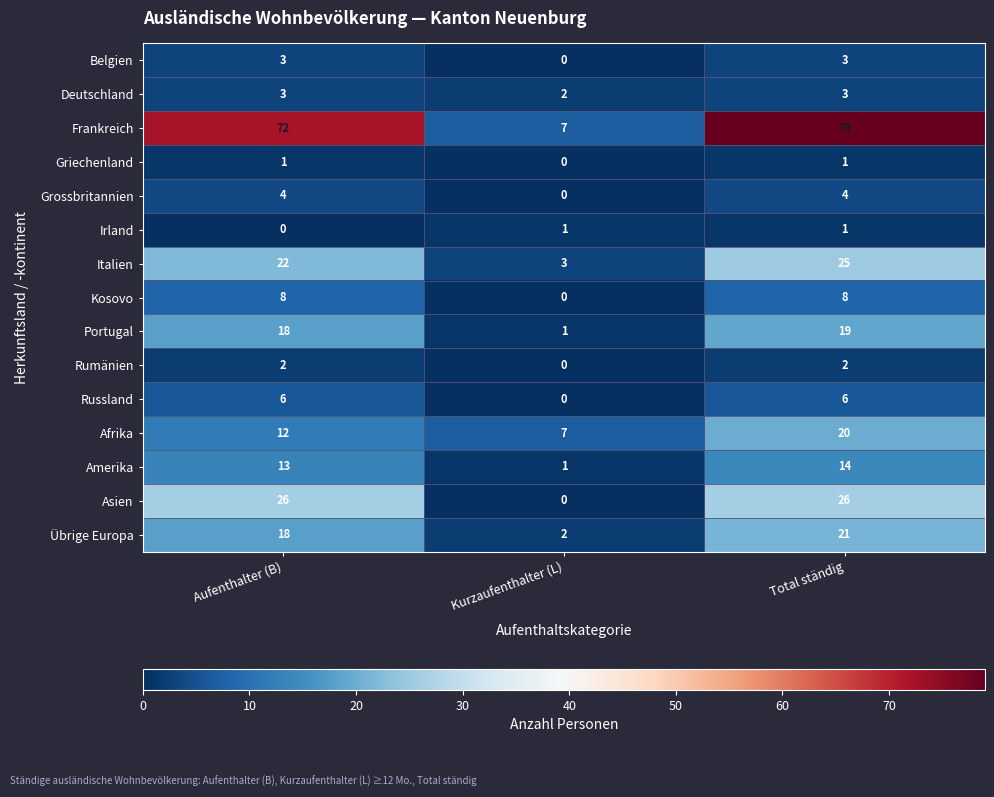

Which category has the highest value across all series?

Total ständig